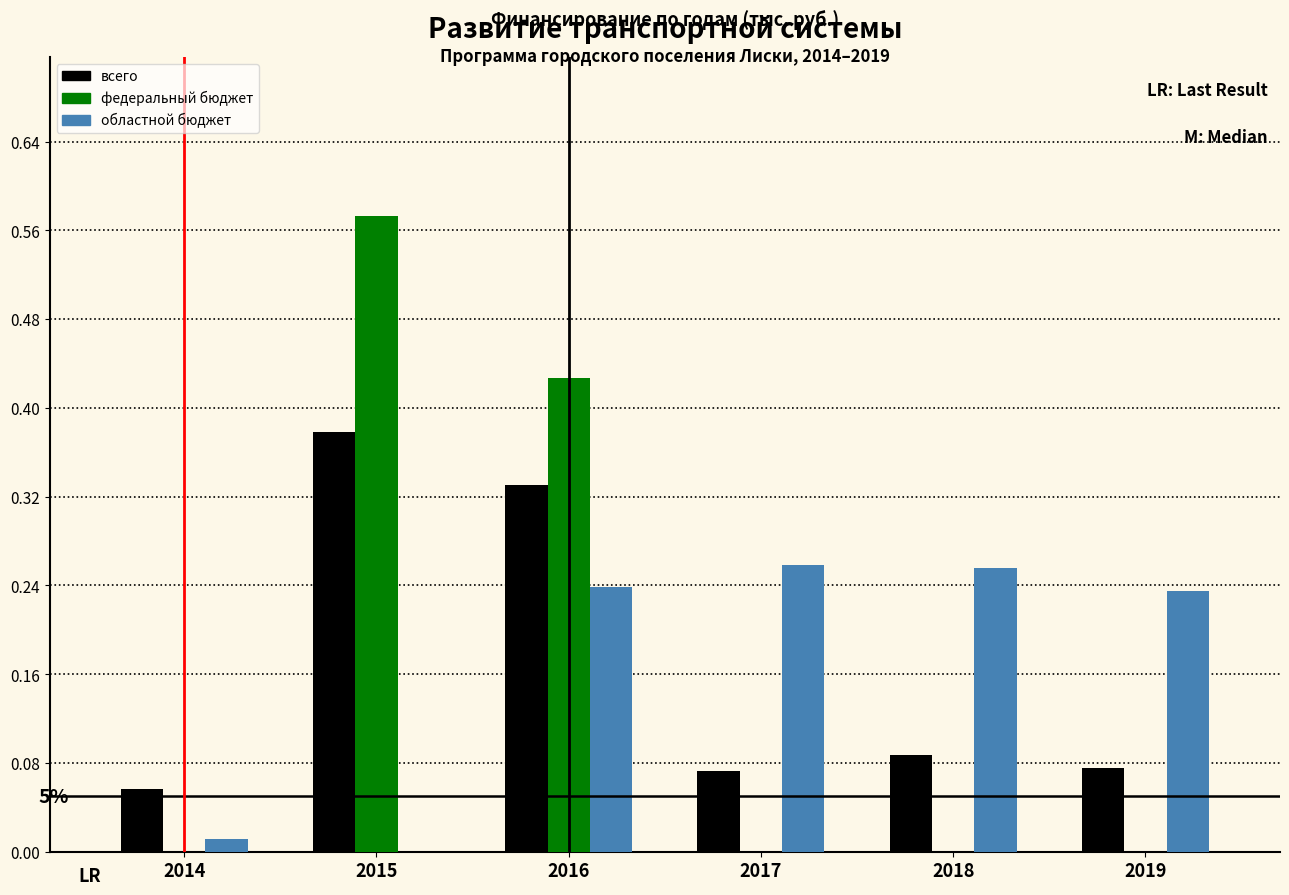

How many groups of bars are there?

6